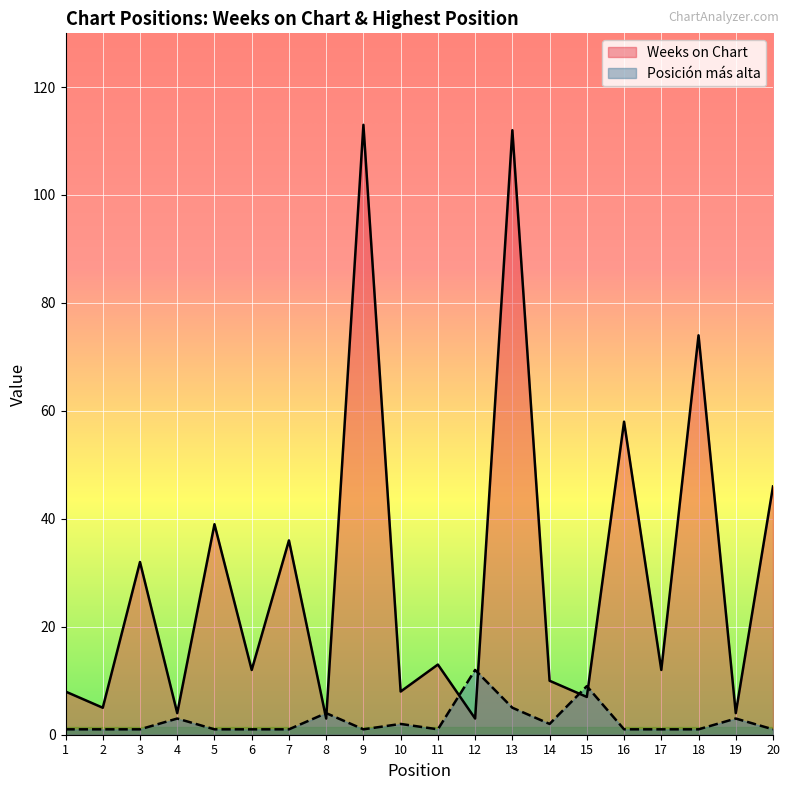

True or false: Posición más alta and Weeks on Chart intersect in this chart.

True